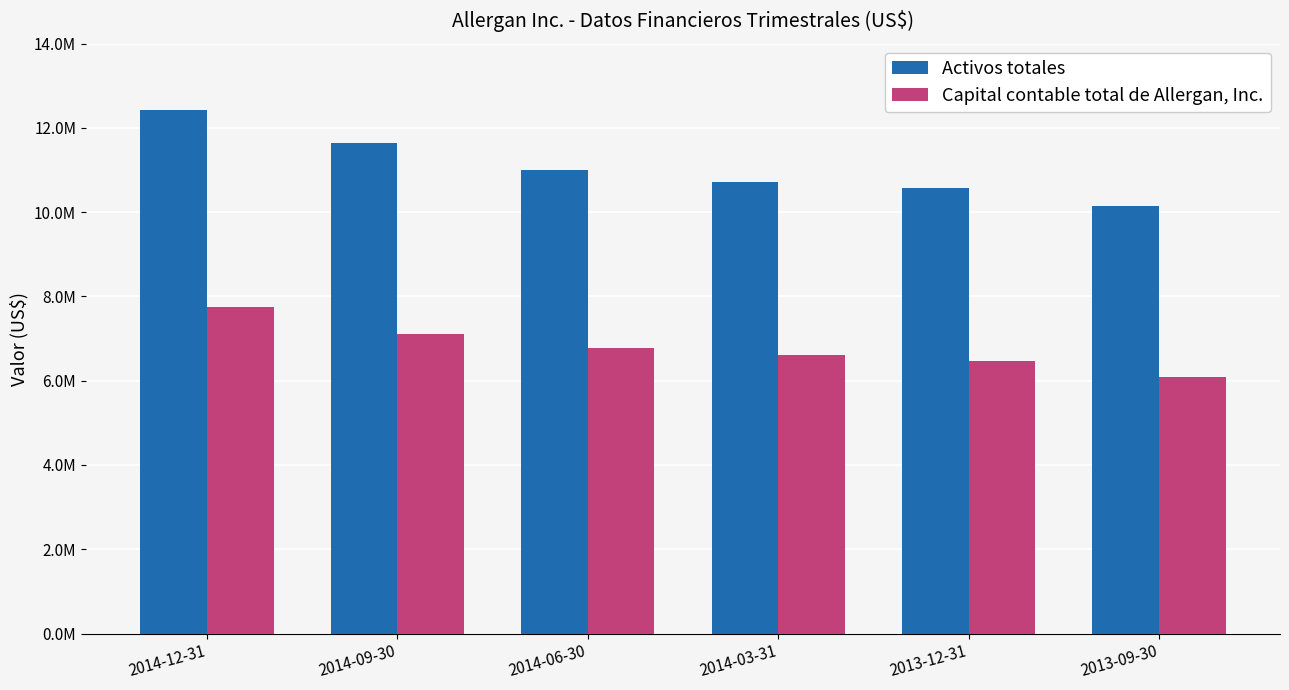

What is the label of the 5th bar from the left?

2013-12-31